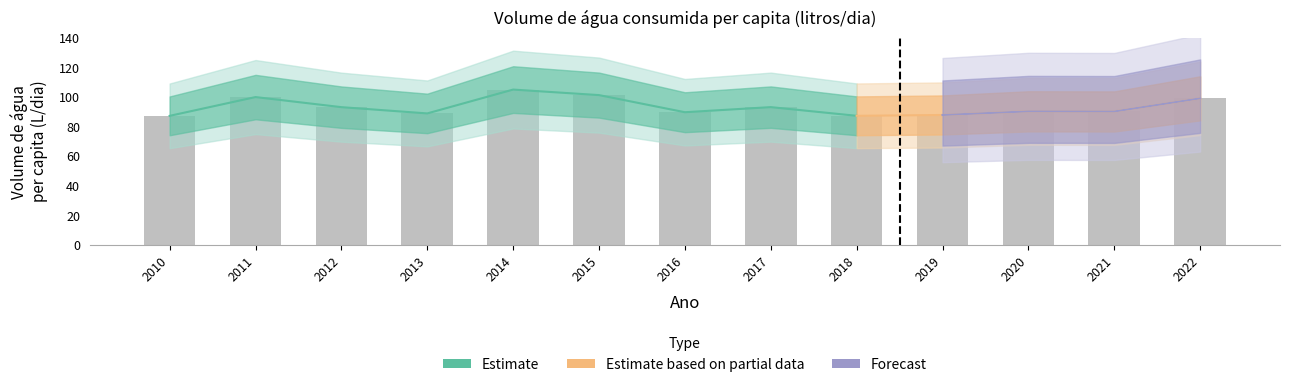

Read the value at 2017.

93.2